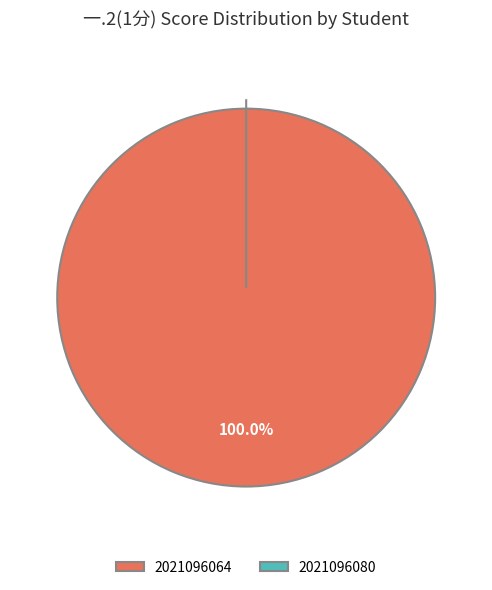

Which has a higher value, 2021096080 or 2021096064?

2021096064